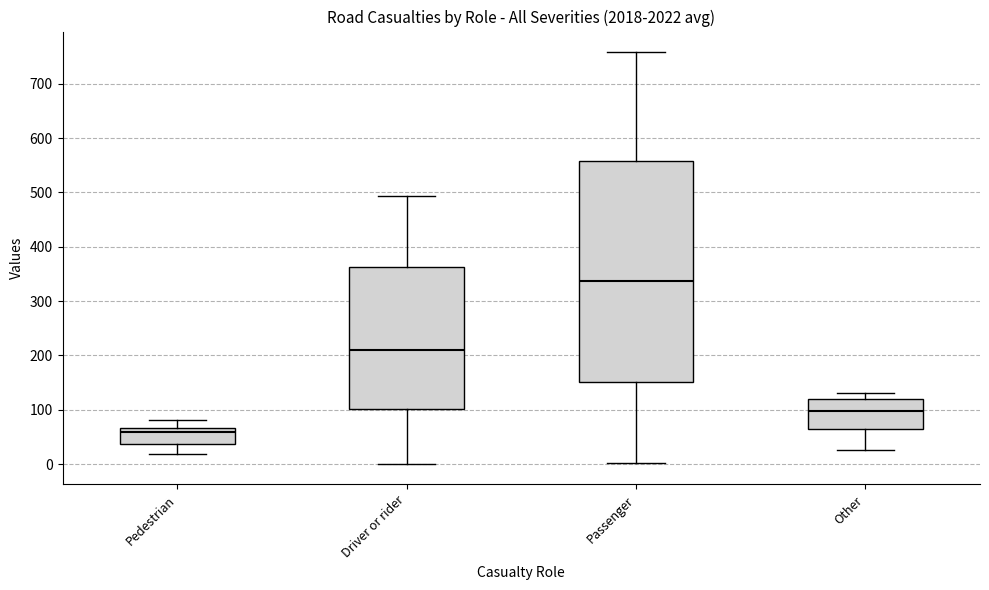

Comparing the boxes themselves (not the whiskers), which one is the tallest?

Passenger